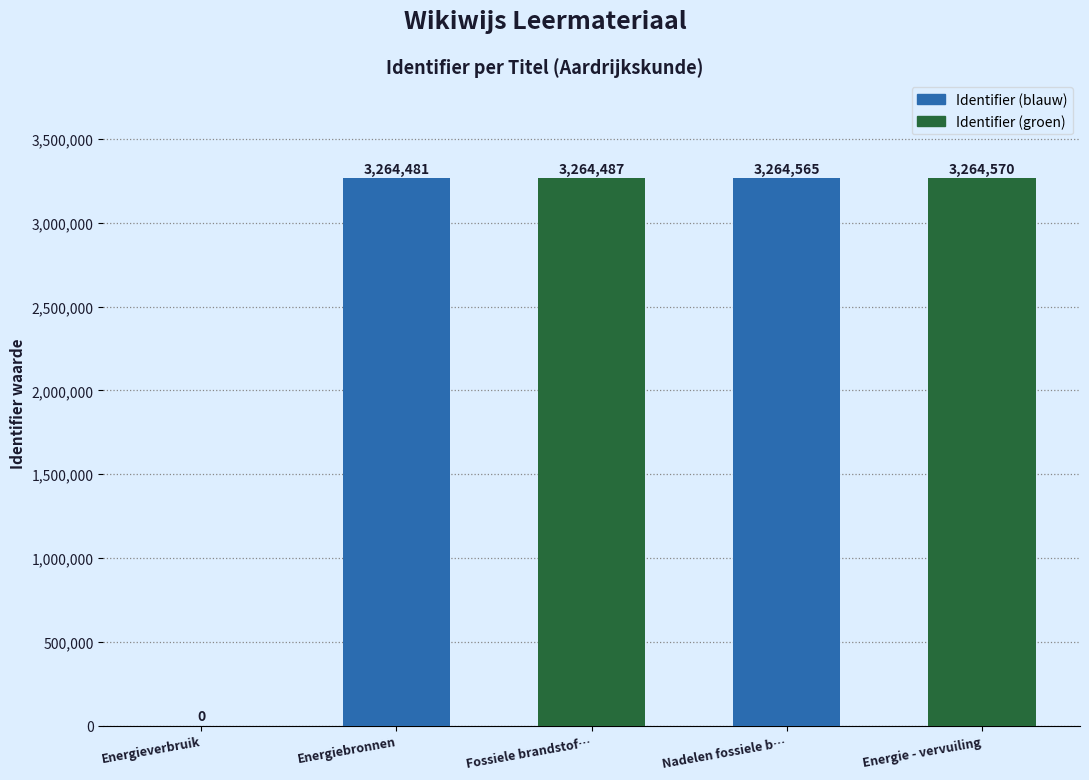

Reading left to right, what are all the values shown in this chart?

0	3264481	3264487	3264565	3264570